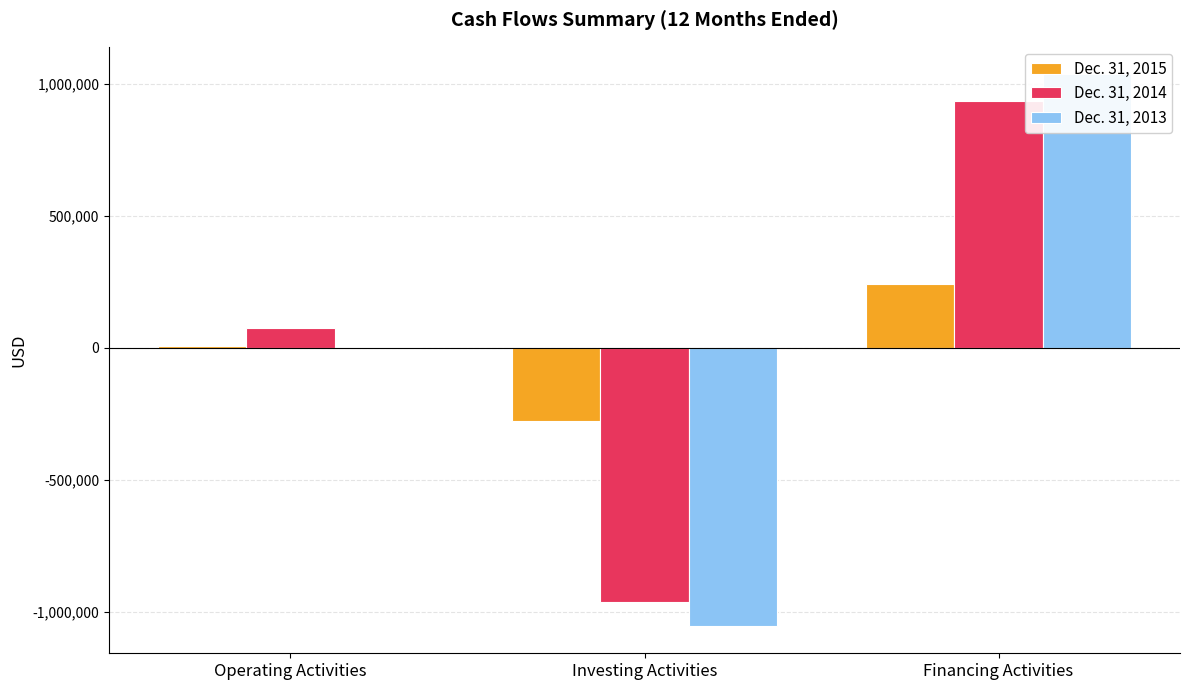

Reading left to right, list all the values displayed in this chart.

Dec. 31, 2015: 7065	-277915	243706
Dec. 31, 2014: 76087	-962947	934593
Dec. 31, 2013: 3841	-1053524	1037038